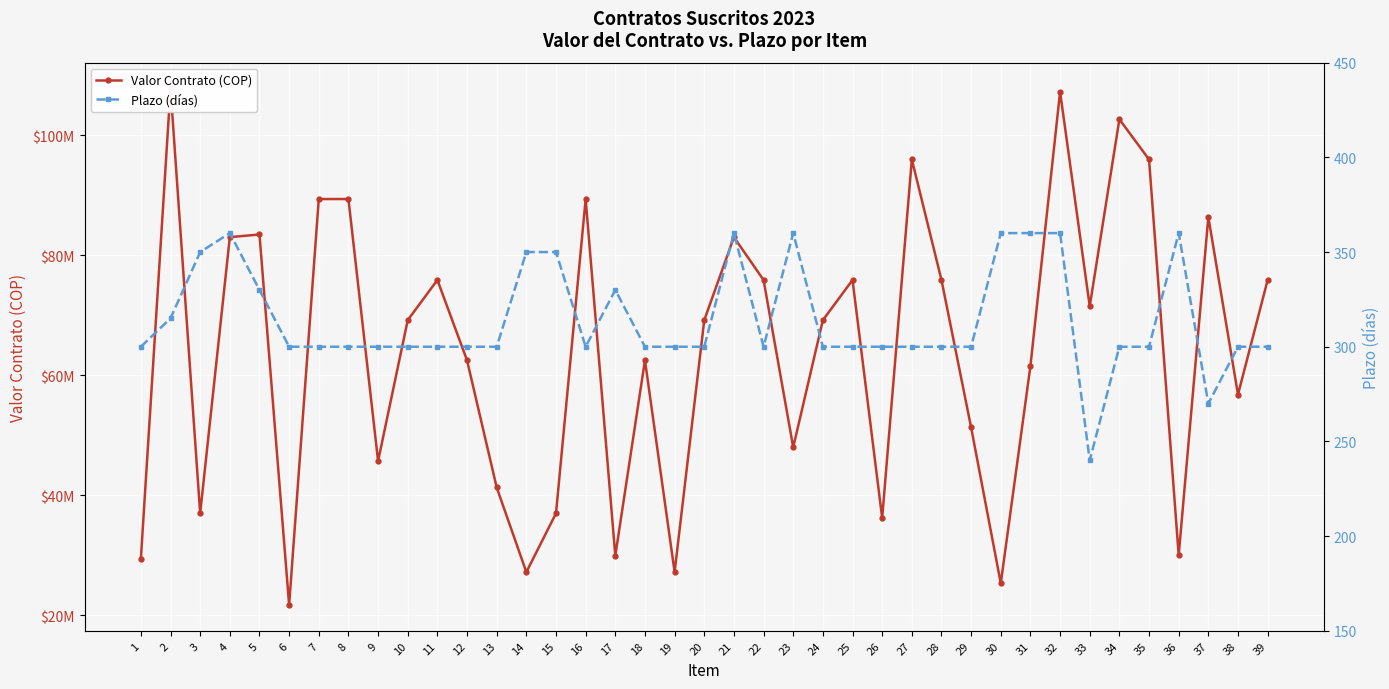

True or false: Valor Contrato (COP) has a value of 29400000 at 1.

True